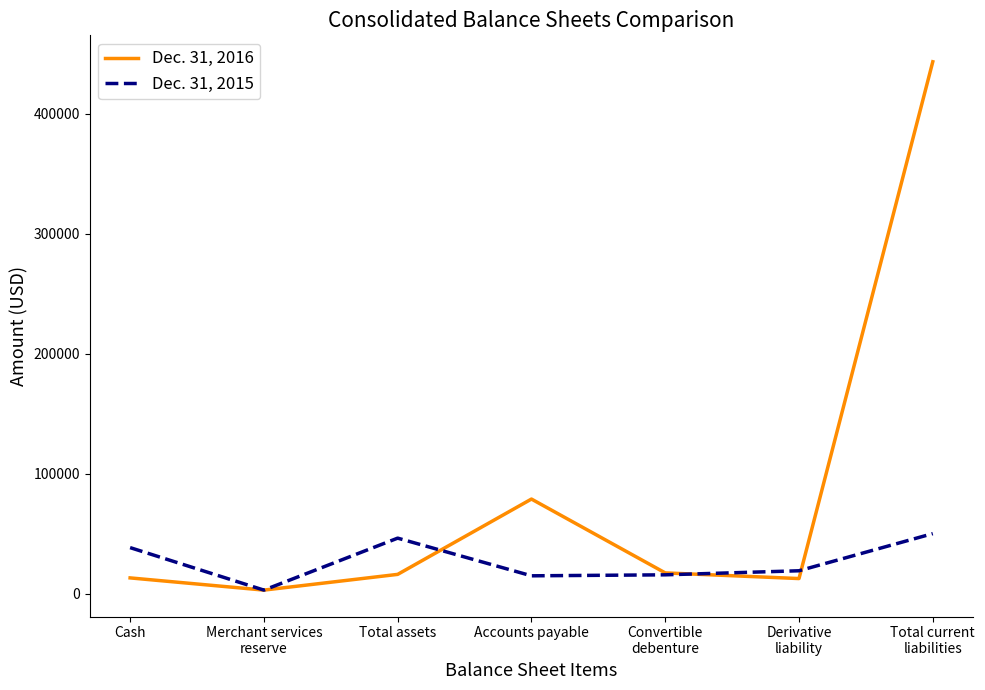

Between Total assets and Accounts payable, which series saw the biggest shift?

Dec. 31, 2016